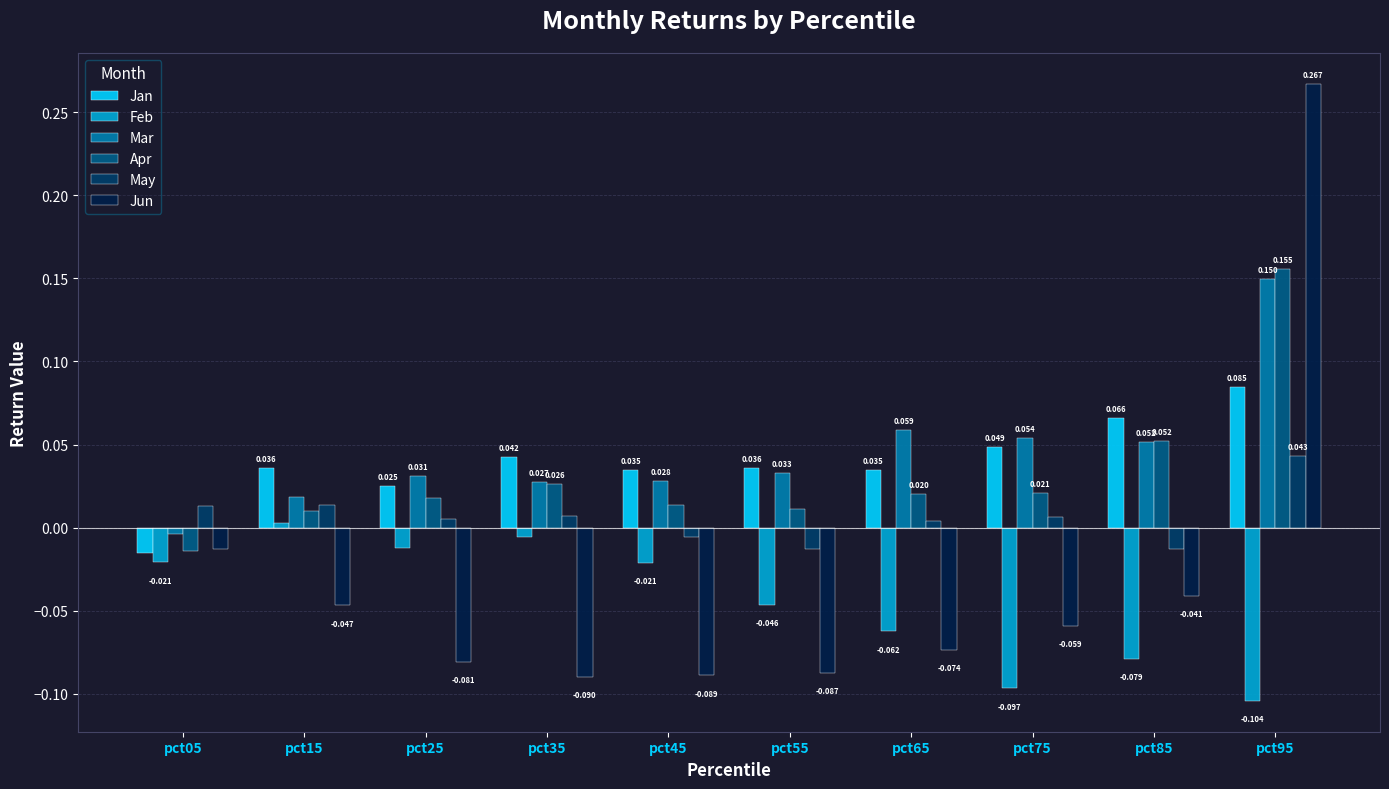

Which series has the largest total across all categories?

Mar